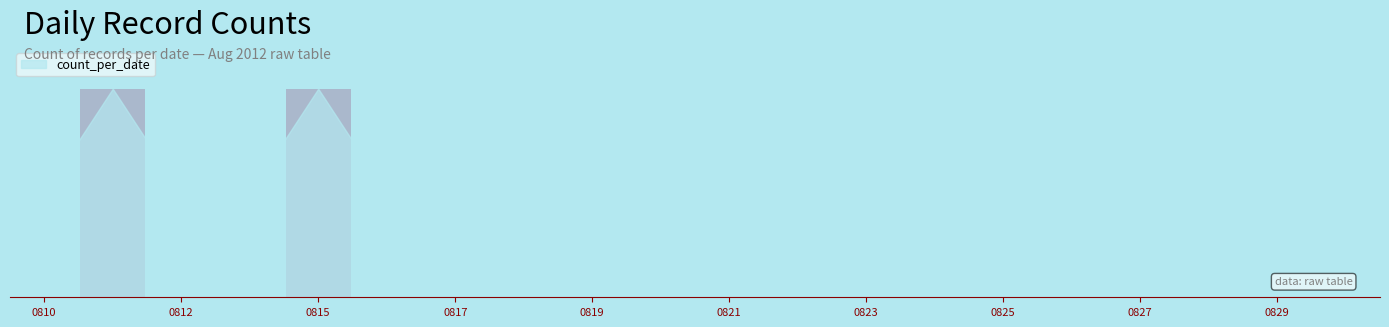

Are the bars horizontal?

No